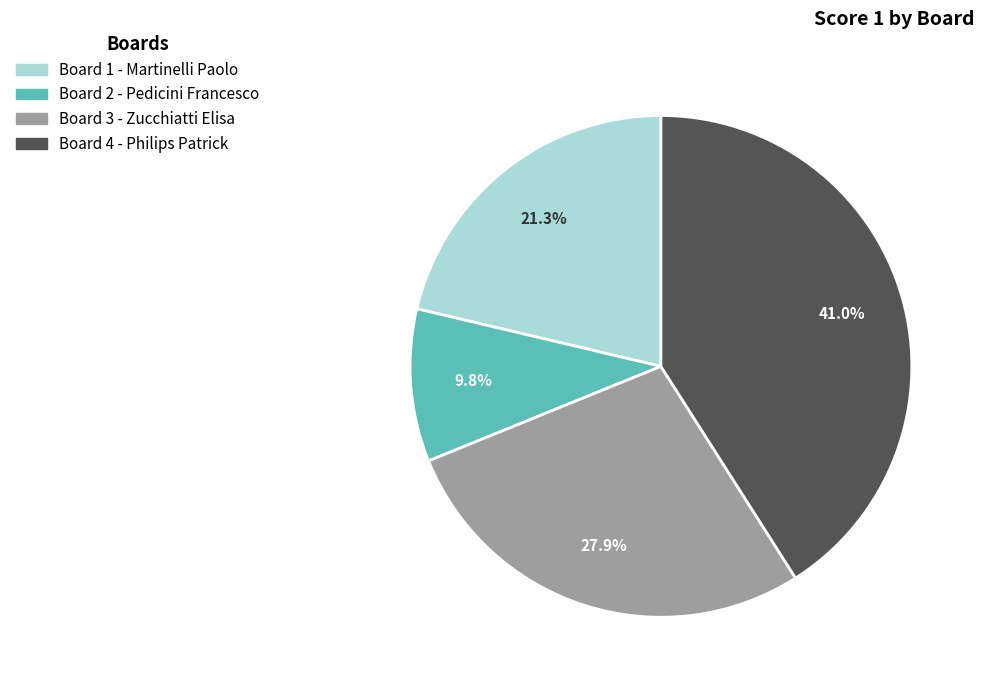

To the nearest percent, what portion does Board 4 - Philips Patrick represent?

41%